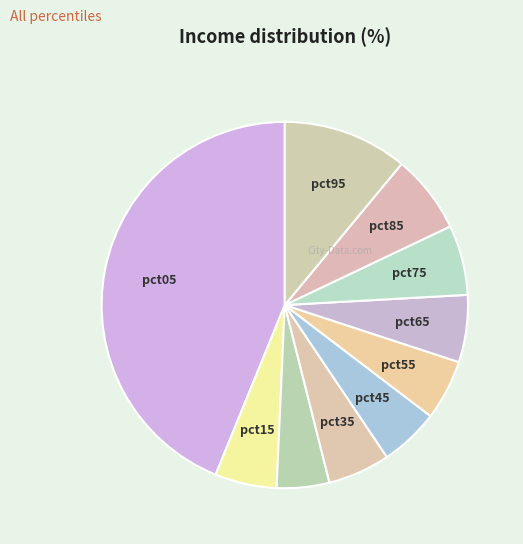

Is there any slice that represents more than half of the pie?

No